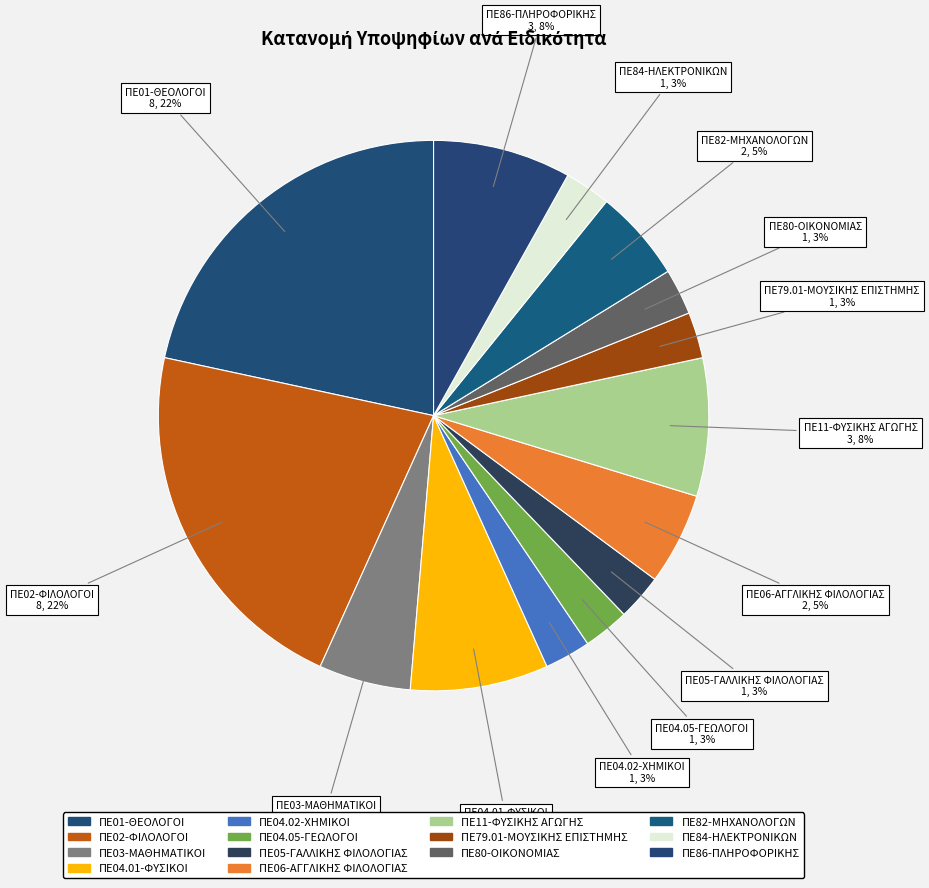

How many segments does this pie chart have?

14